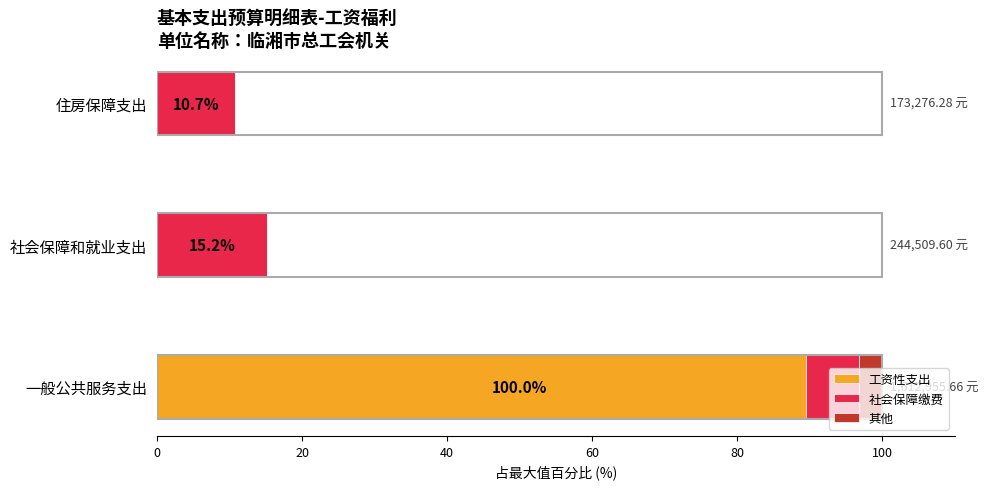

At which category is the sum across all series the highest?

一般公共服务支出